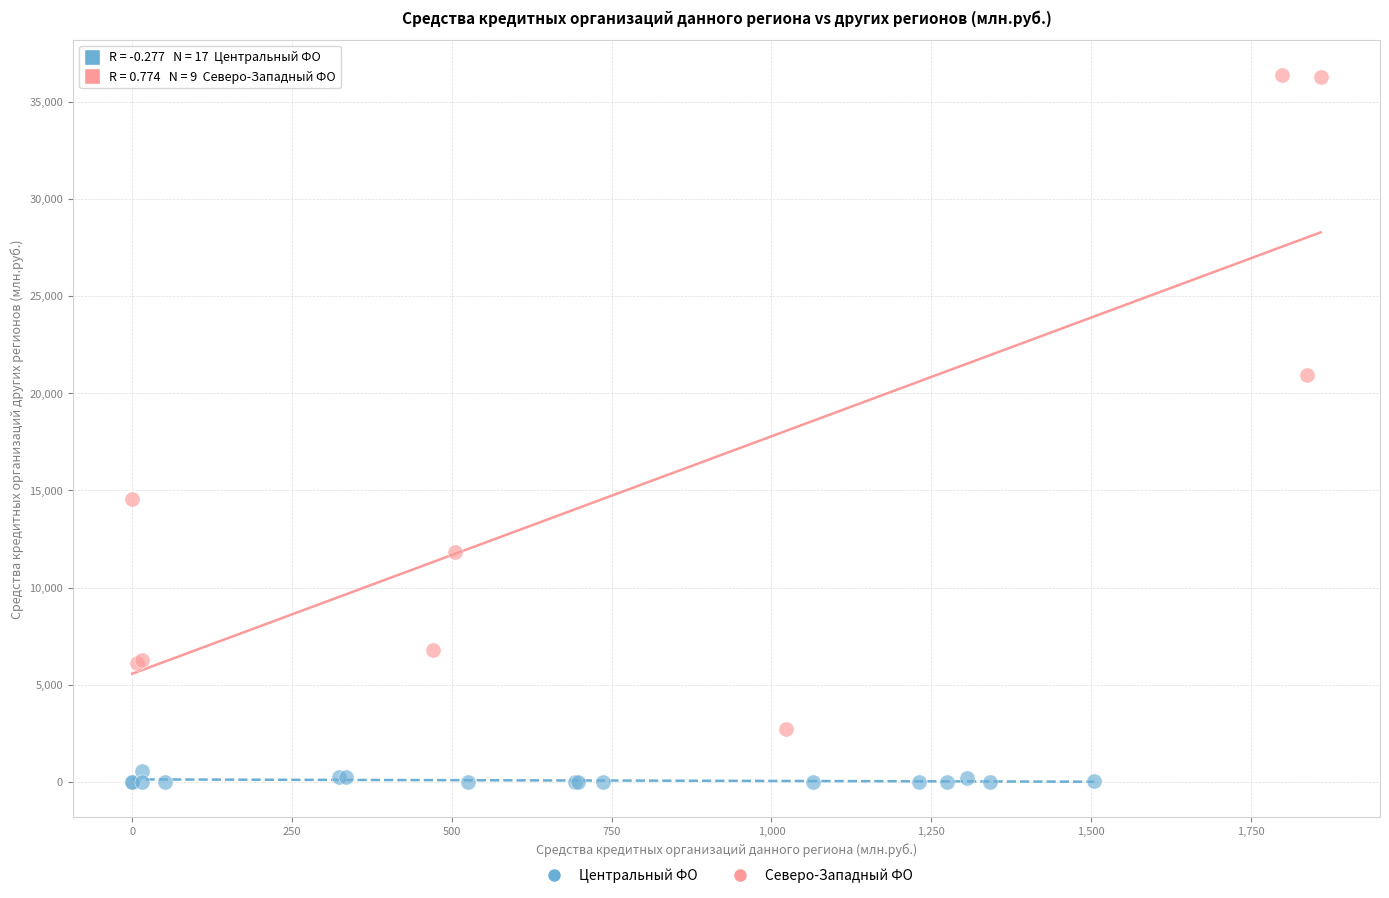

What are all the series names shown in the legend?

Центральный ФО, Северо-Западный ФО